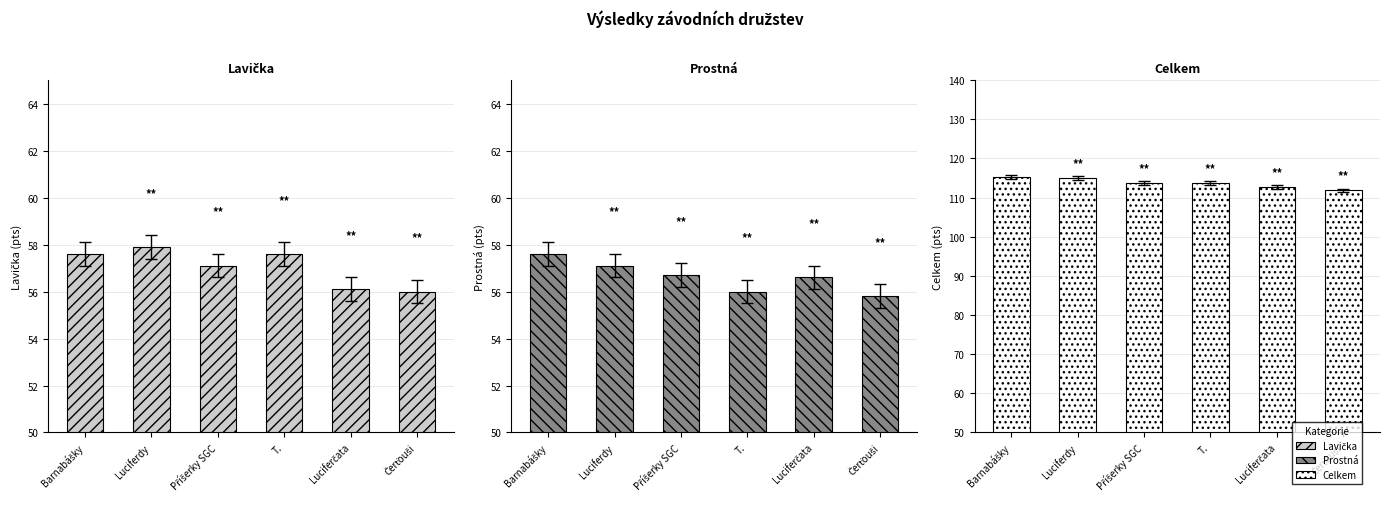

Are the bars grouped side by side (vs. stacked)?

Yes